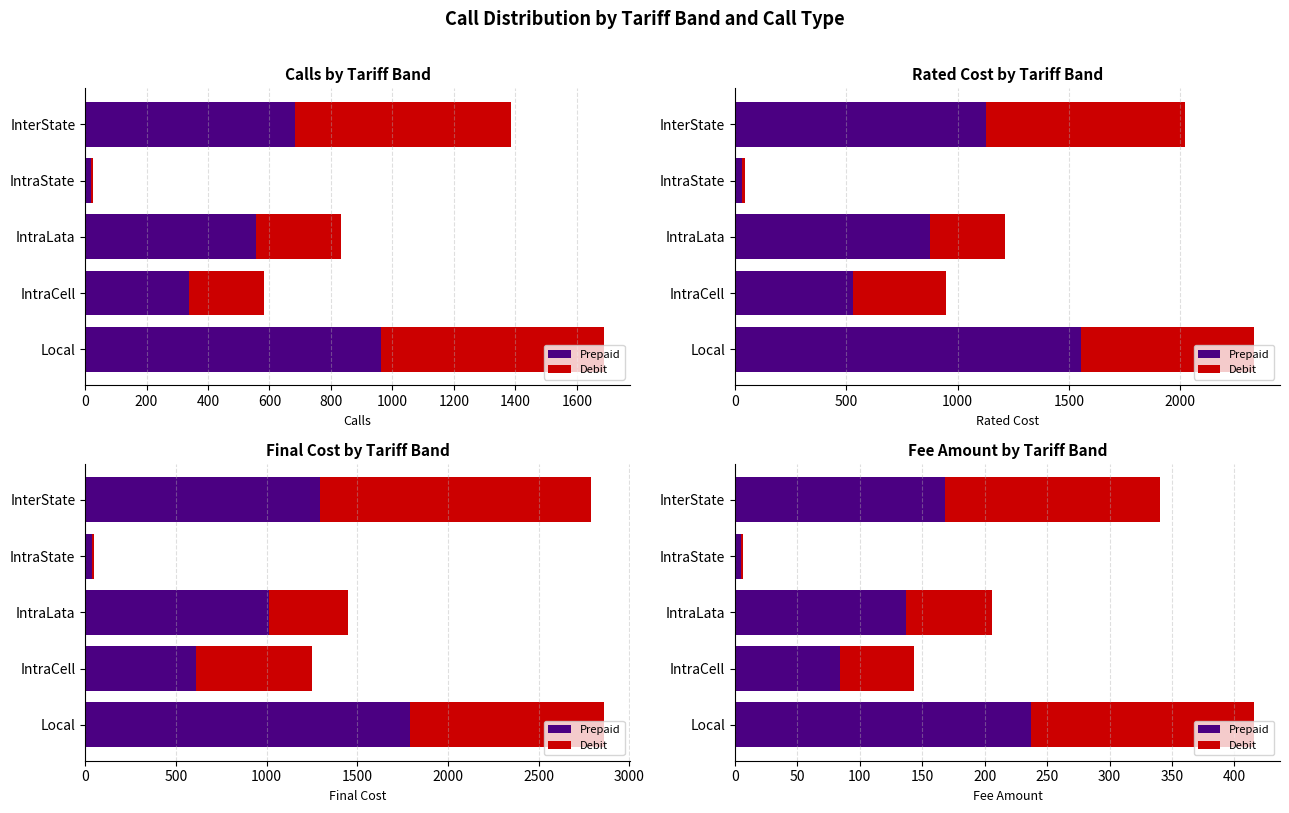

Which series has the widest spread of values?

Prepaid